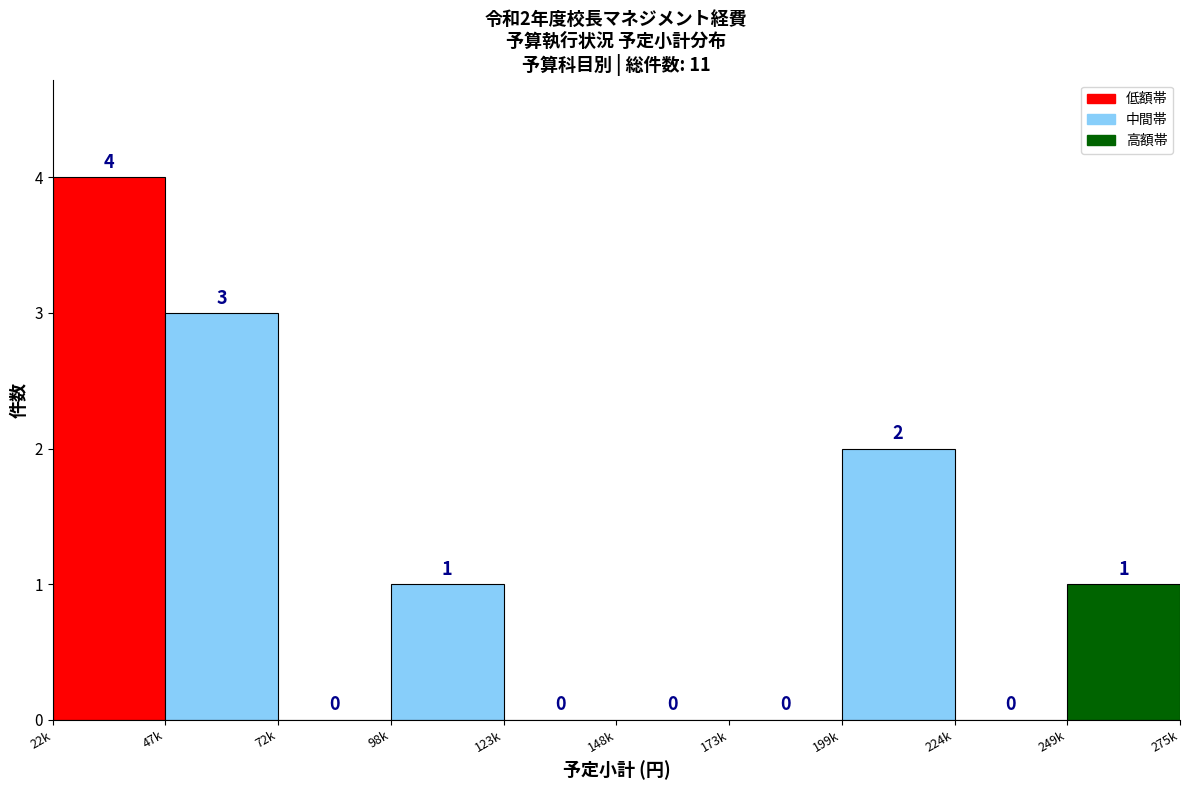

Reading left to right, extract all data points from this chart.

22k=4	47k=3	72k=0	98k=1	123k=0	148k=0	173k=0	199k=2	224k=0	249k=1